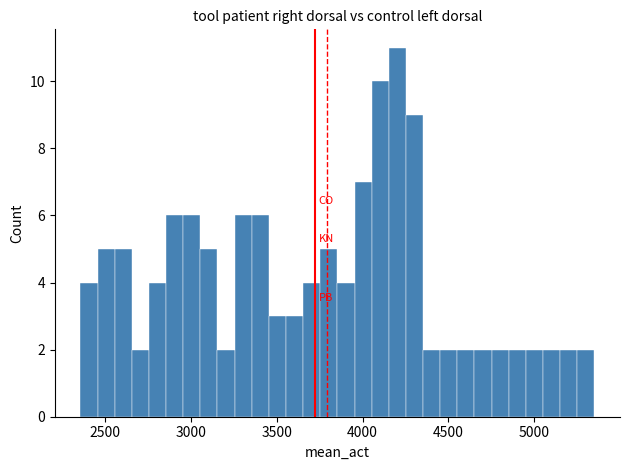

Read against the x-axis, roughly where is the centre of the tallest bar?

4200